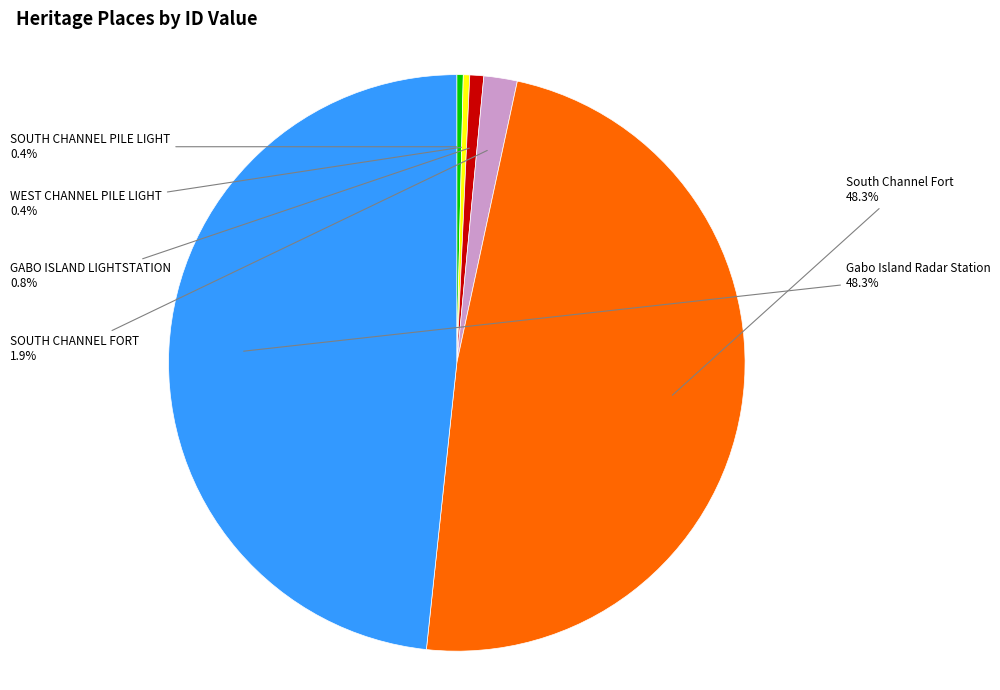

Count the number of slices in the pie.

6